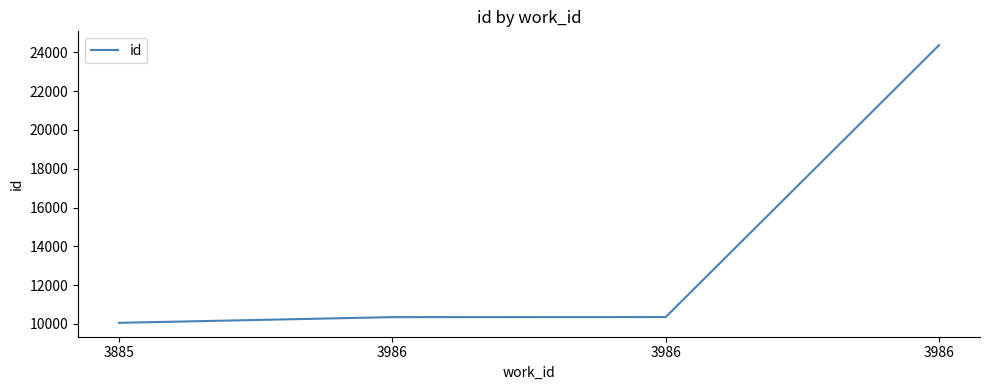

What is the smallest value displayed?

10058